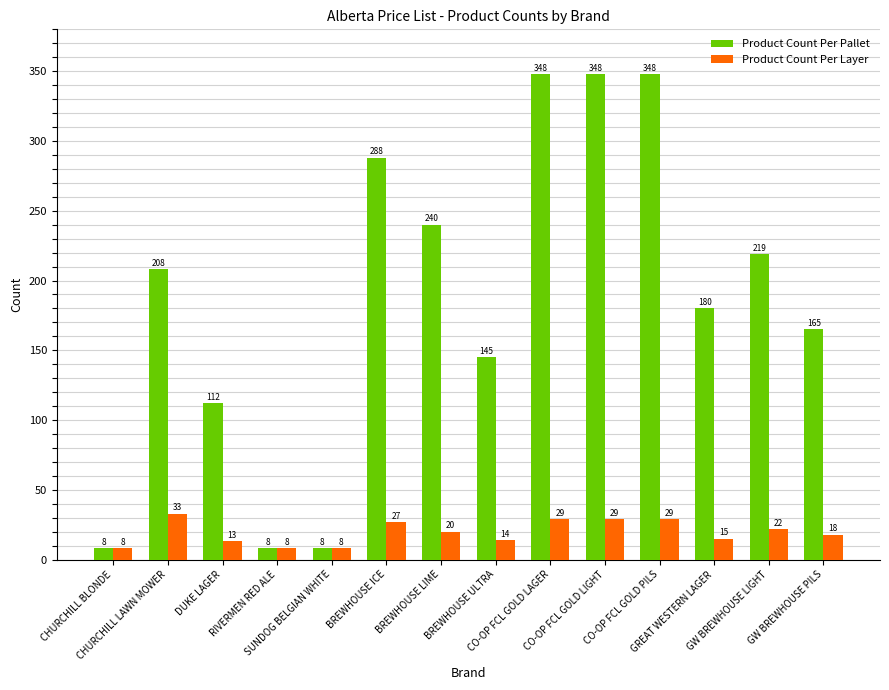

Which series has the largest total across all categories?

Product Count Per Pallet